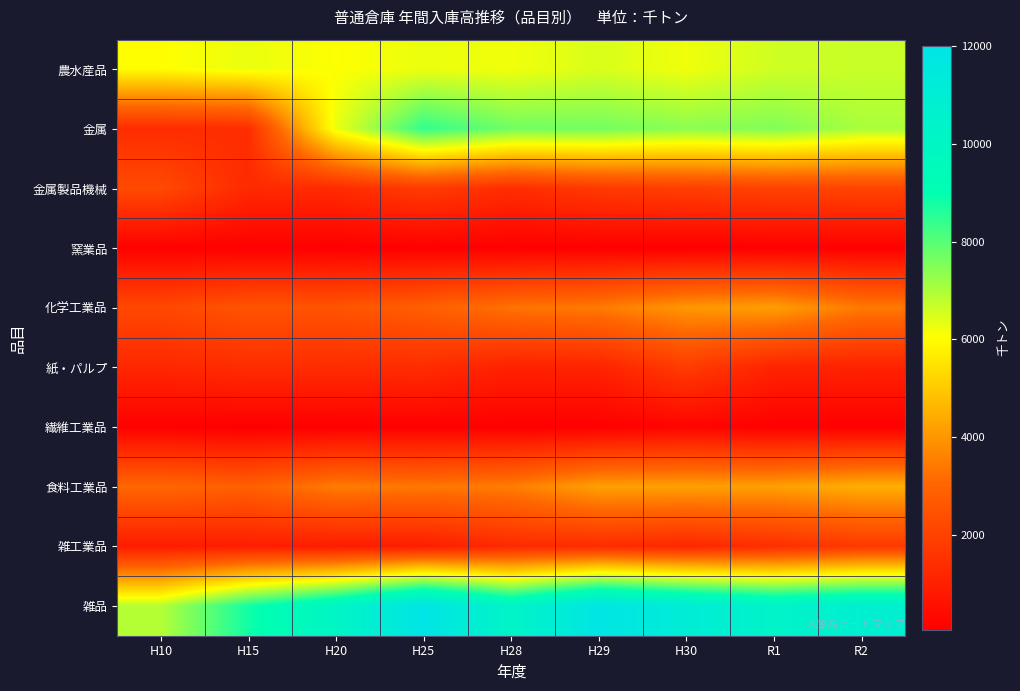

At which category is the sum across all series the highest?

H30